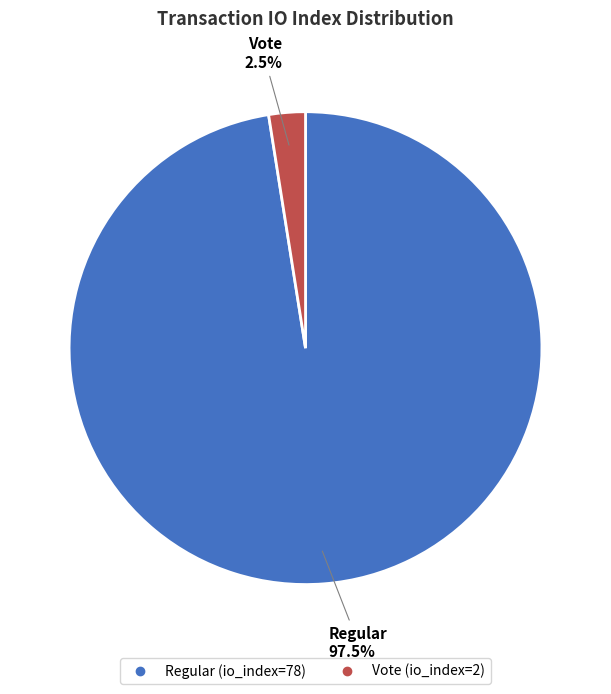

Between Vote (io_index=2) and Regular (io_index=78), which is larger?

Regular (io_index=78)